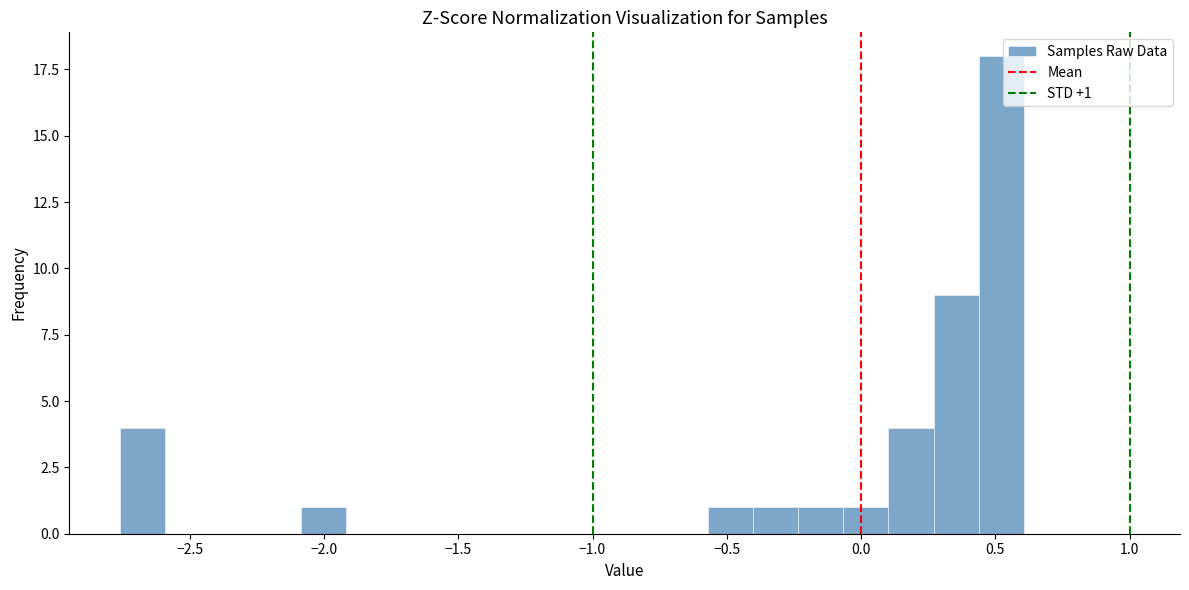

Around what value on the x-axis is the tallest bar? Give the approximate position of its centre, as read against the axis.

0.50